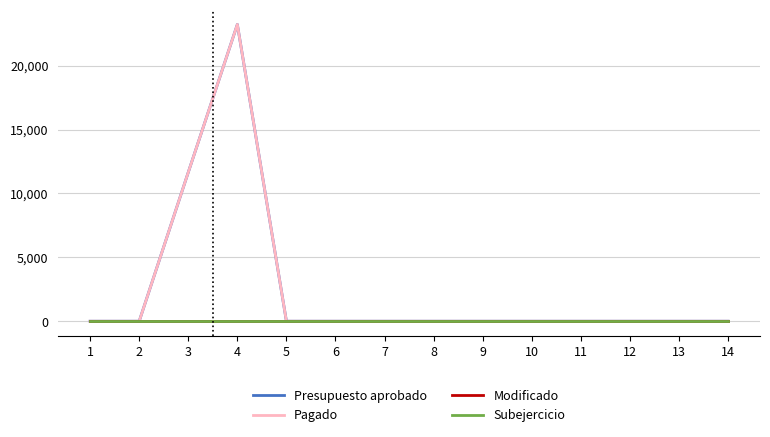

Is it true that Subejercicio equals 0.0 at 2?

True